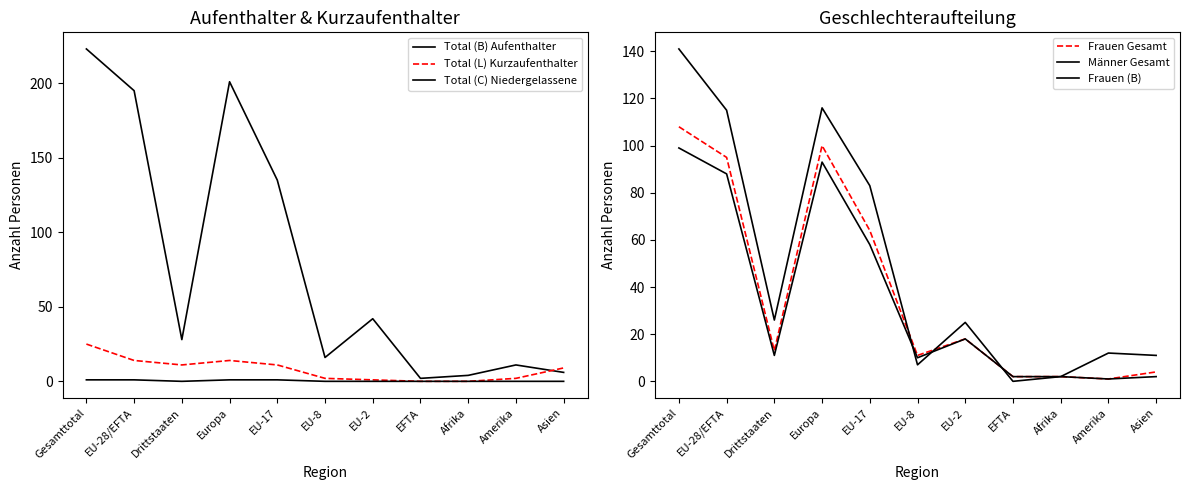

How many interior local peaks does the Total (B) Aufenthalter series have?

3